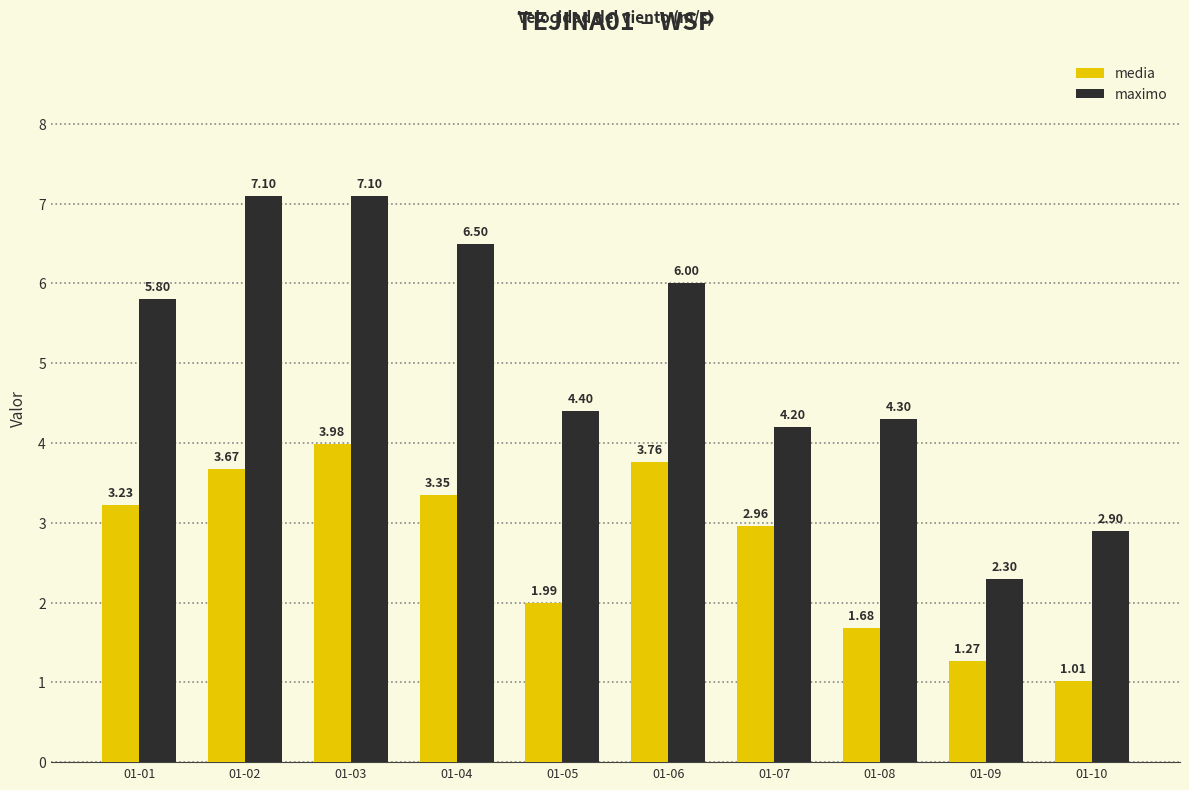

List the series in order of their peak value, lowest first.

media, maximo